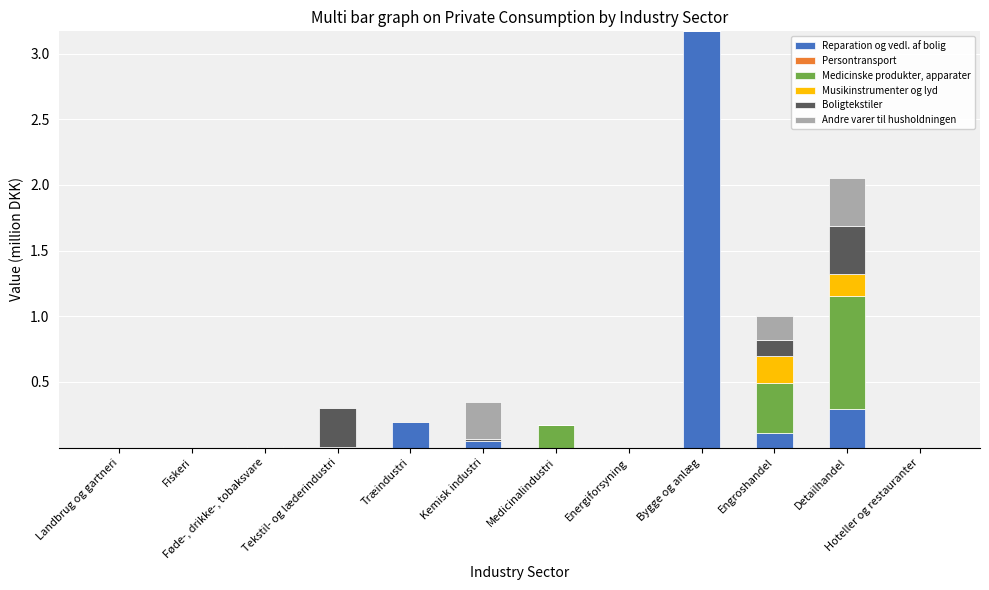

Is it true that Reparation og vedl. af bolig equals 0.1 at Engroshandel?

True